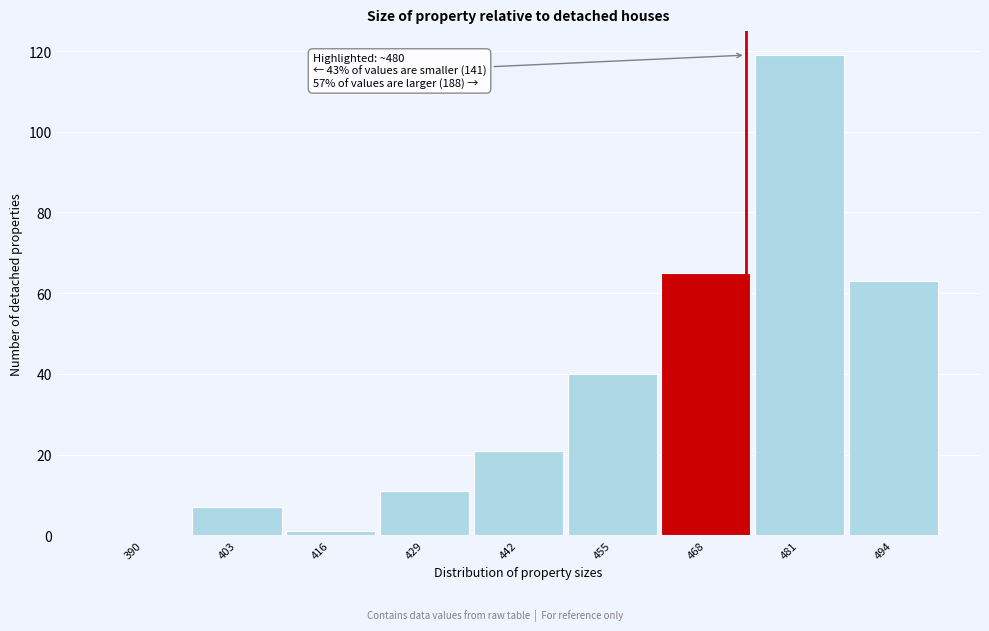

Reading left to right, transcribe all the data shown in this chart.

390=0	403=7	416=1	429=11	442=21	455=40	468=65	481=119	494=63